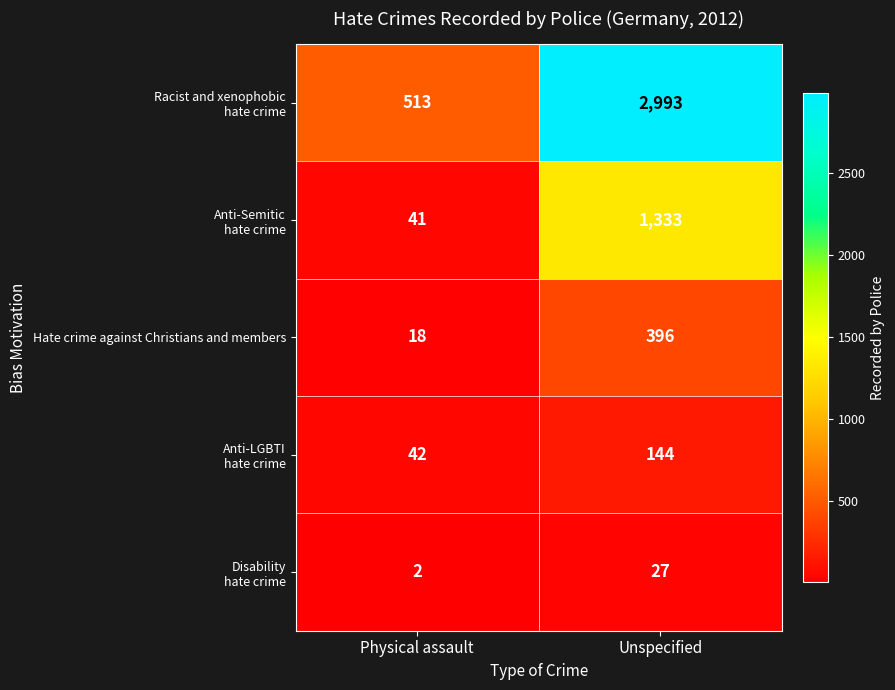

At which label is Hate crime against Christians and members closest to 207?

Physical assault